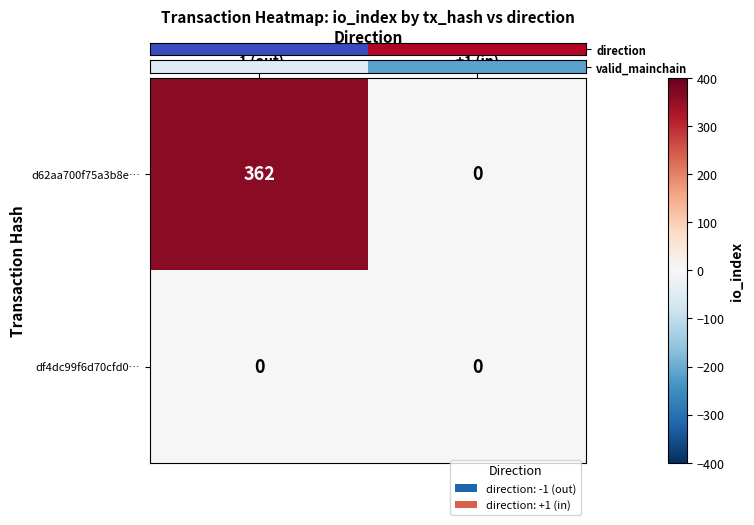

Which series has the largest total across all categories?

d62aa700f75a3b8e…